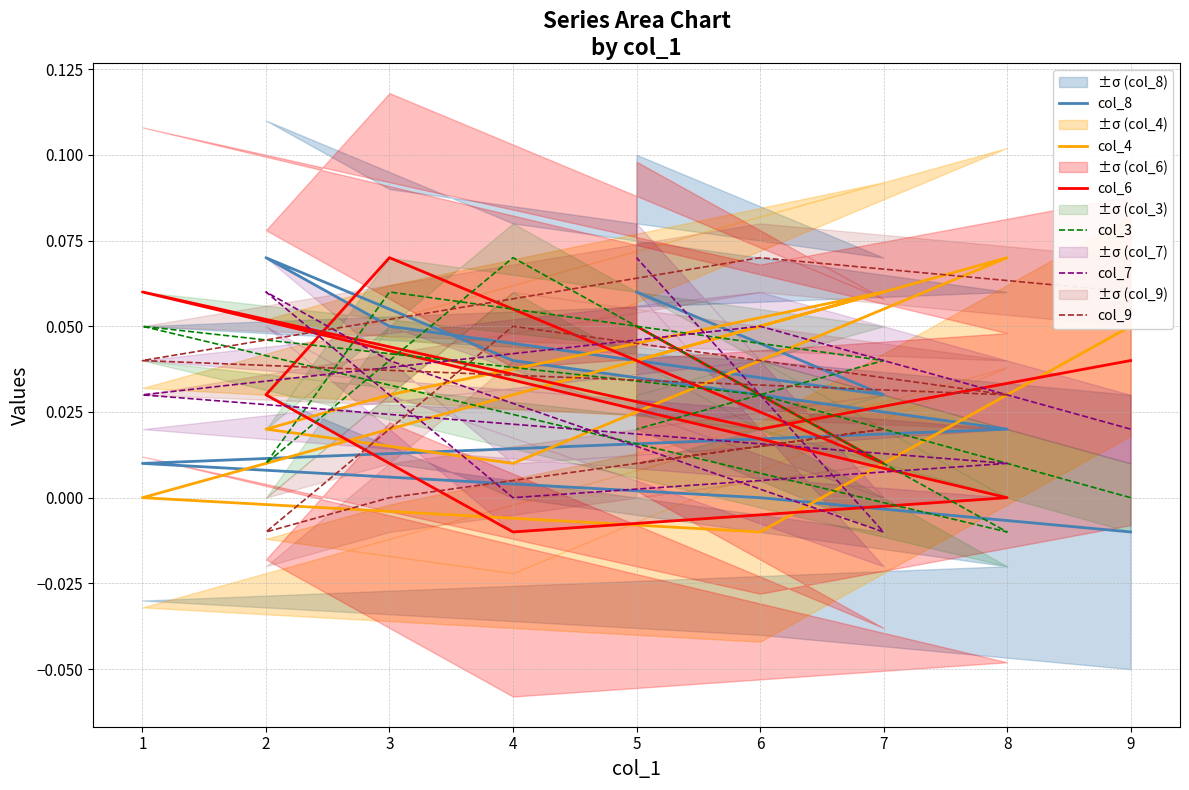

What is the difference between the maximum and minimum values in the col_4 series?

0.1